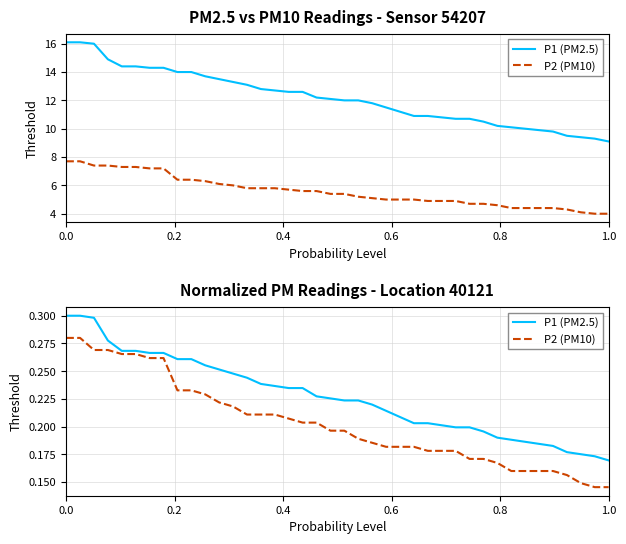

What is the minimum value for P2 (PM10)?

0.1